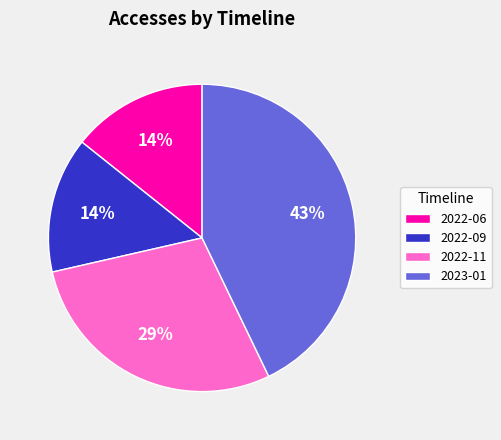

Is 2022-11 the majority of the pie?

No